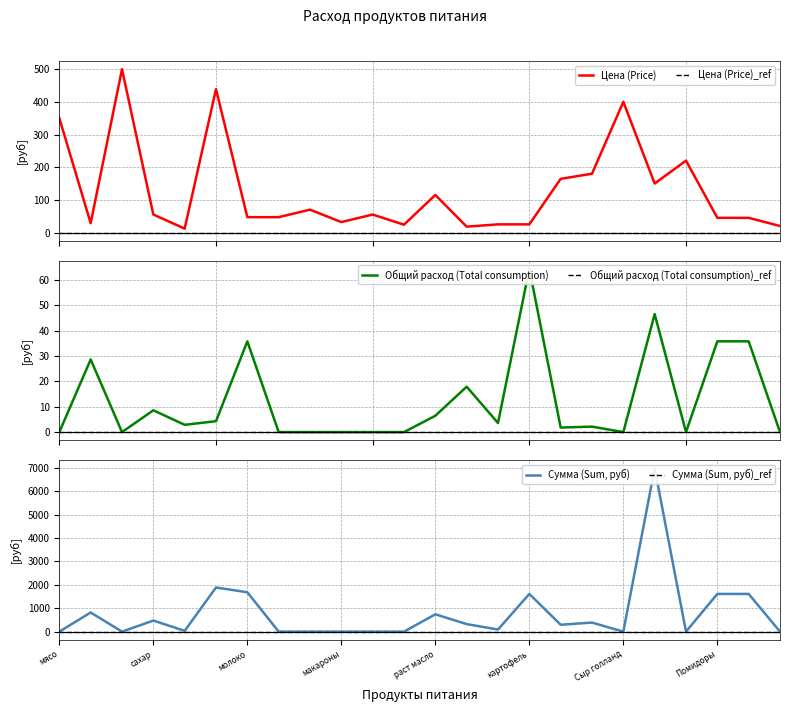

Does the chart have visible grid lines?

Yes